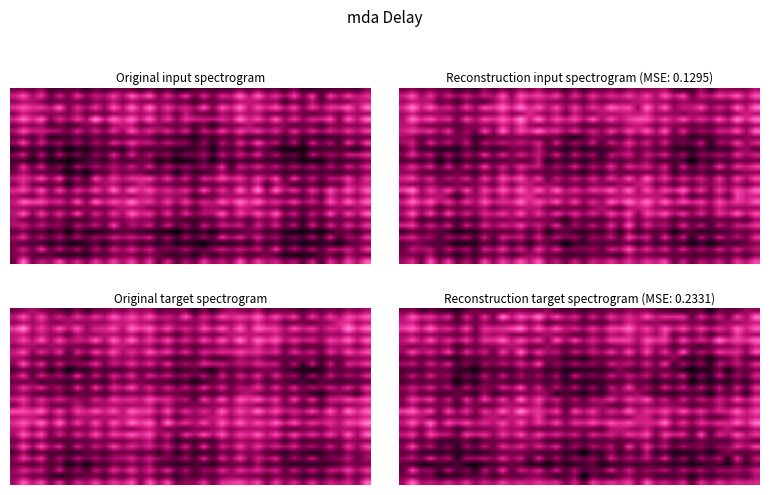

At which category is the sum across all series the highest?

39